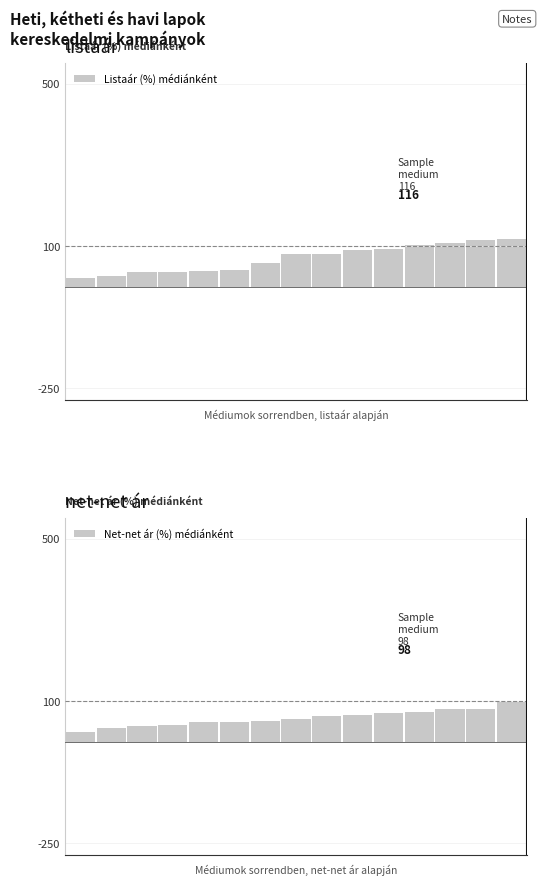

Between 0 and 6, which series saw the biggest shift?

Listaár (%) médiánként